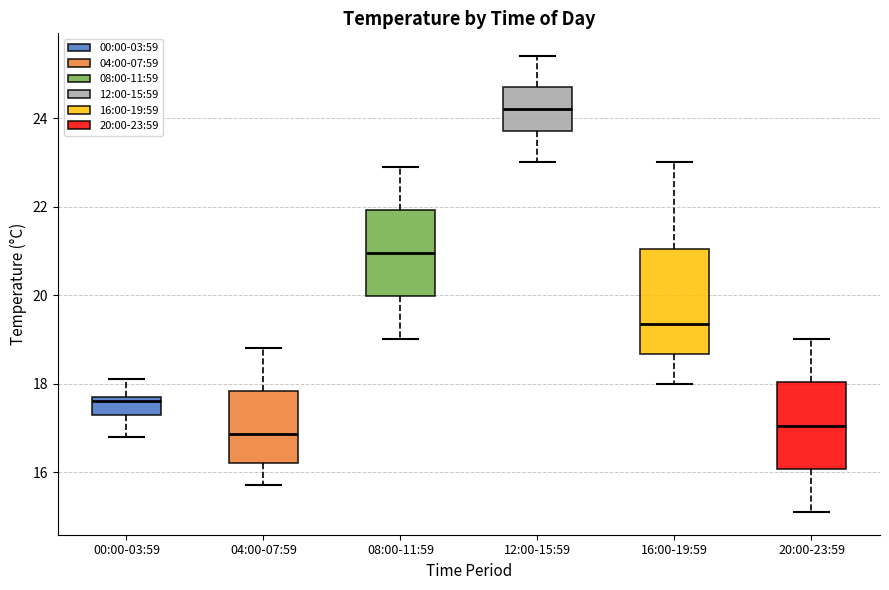

Reading left to right, read every box against the y-axis: the position of its median line, the range the box covers, and the ends of its whiskers. The values are not printed on the chart, so give them approximately, as read against the axis.

00:00-03:59: median 17.6, box 17.4 to 17.8, whiskers 16.8 to 18.2
04:00-07:59: median 16.8, box 16.2 to 17.8, whiskers 15.8 to 18.8
08:00-11:59: median 21.0, box 20.0 to 22.0, whiskers 19.0 to 23.0
12:00-15:59: median 24.2, box 23.8 to 24.8, whiskers 23.0 to 25.4
16:00-19:59: median 19.4, box 18.6 to 21.0, whiskers 18.0 to 23.0
20:00-23:59: median 17.0, box 16.0 to 18.0, whiskers 15.2 to 19.0